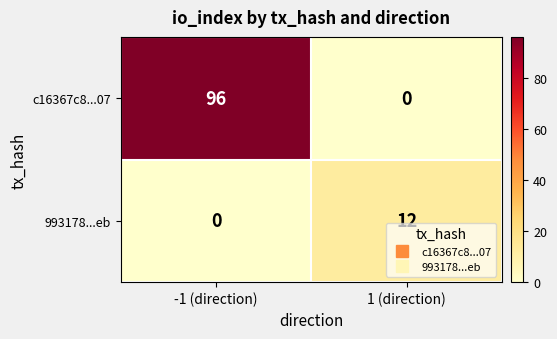

Where is 993178...eb nearest to the value 6?

-1 (direction)